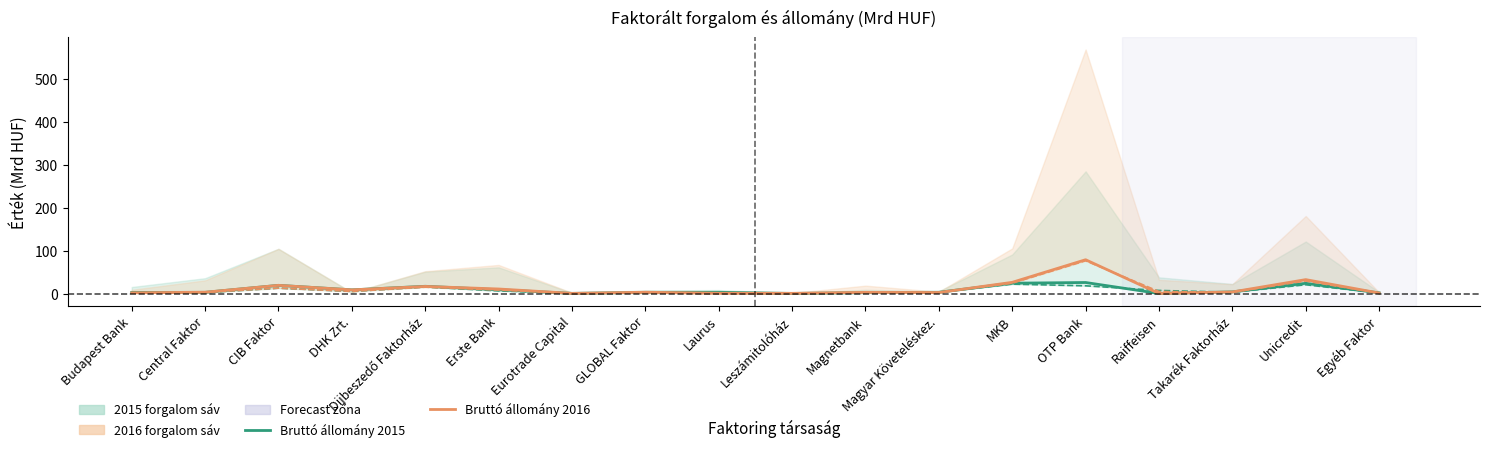

Count the number of data series in this chart.

4